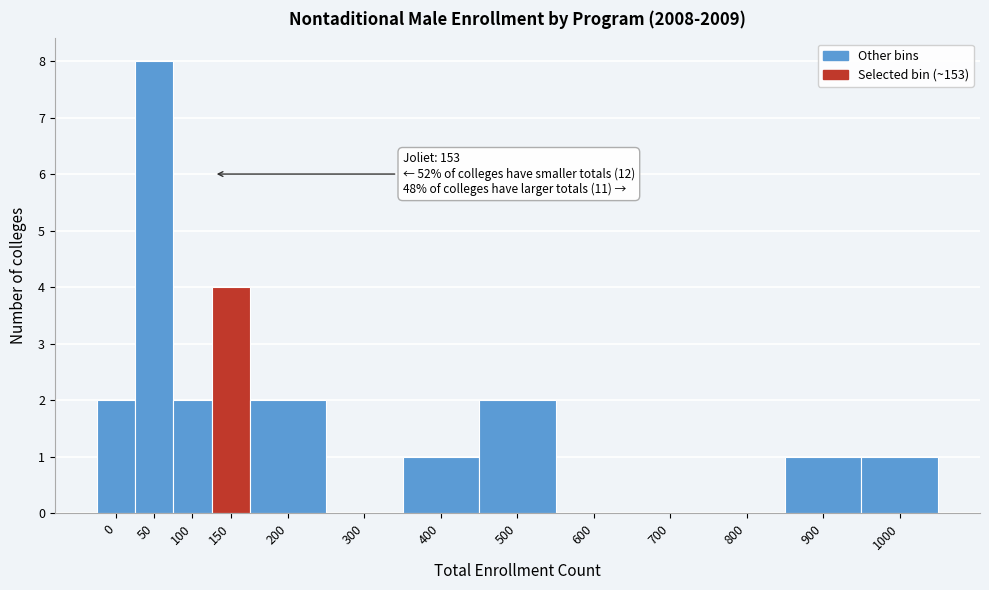

Reading right to left, transcribe all the data shown in this chart.

1000=1	900=1	800=0	700=0	600=0	500=2	400=1	300=0	200=2	150=4	100=2	50=8	0=2